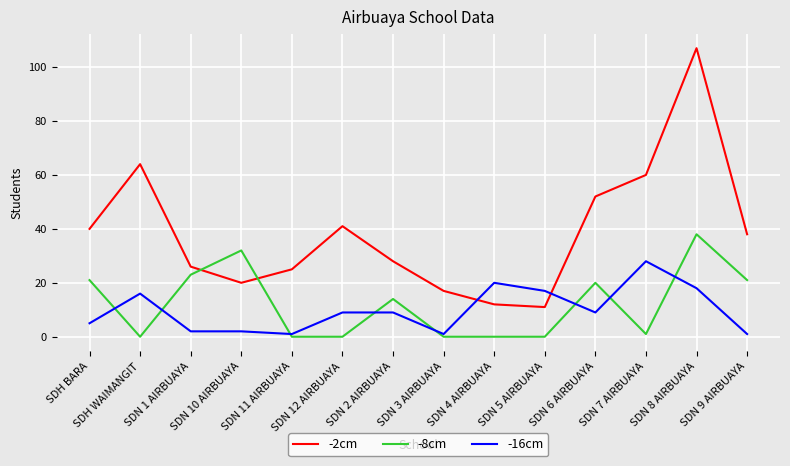

What is the difference between the highest and lowest values at SDH WAIMANGIT?

64